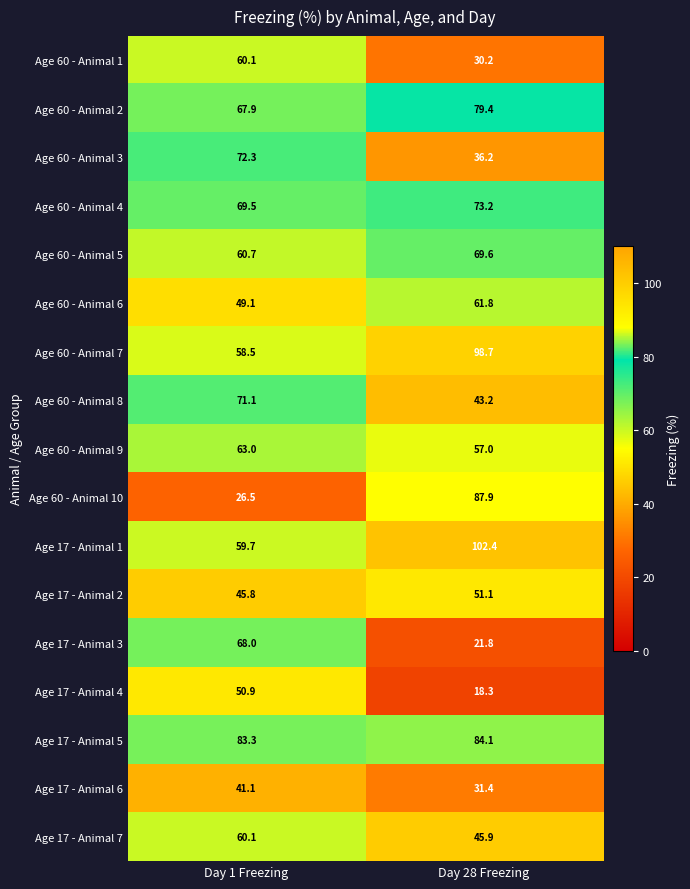

The Age 17 - Animal 2 series shows 45.8 at Day 1 Freezing. True or false?

True